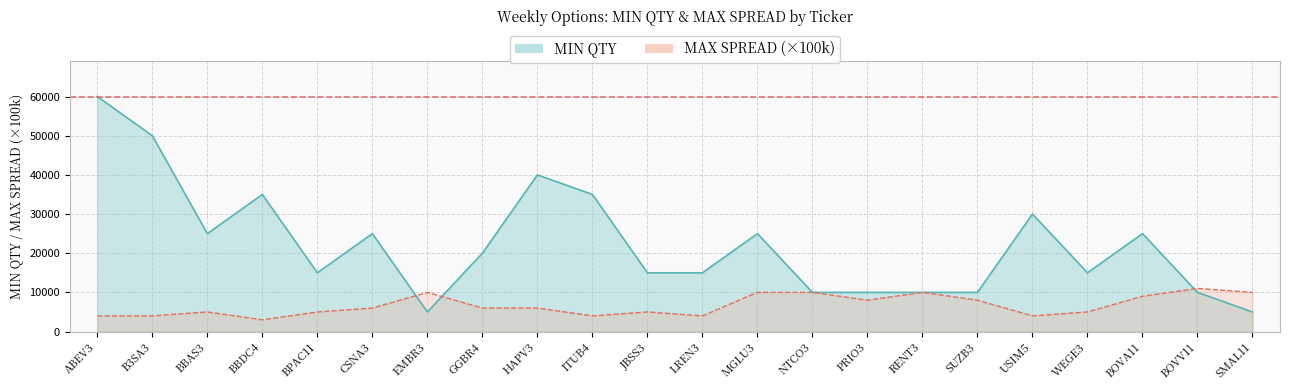

What position from the right is HAPV3?

14